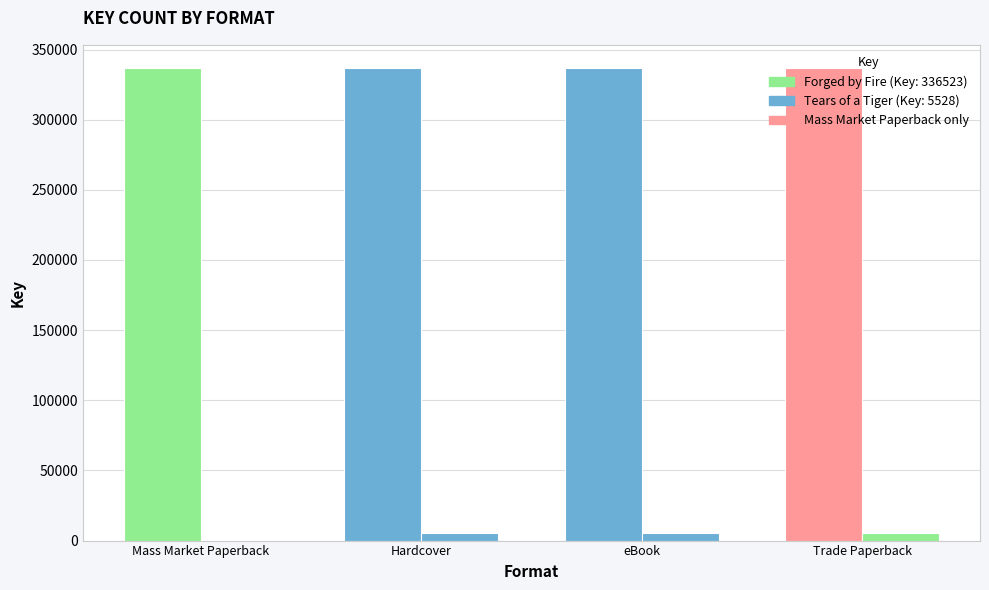

How many series are shown in this chart?

2